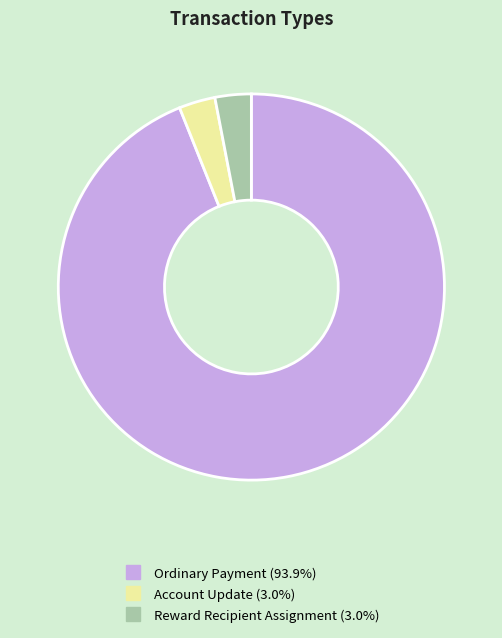

Does any single category account for the majority?

Yes